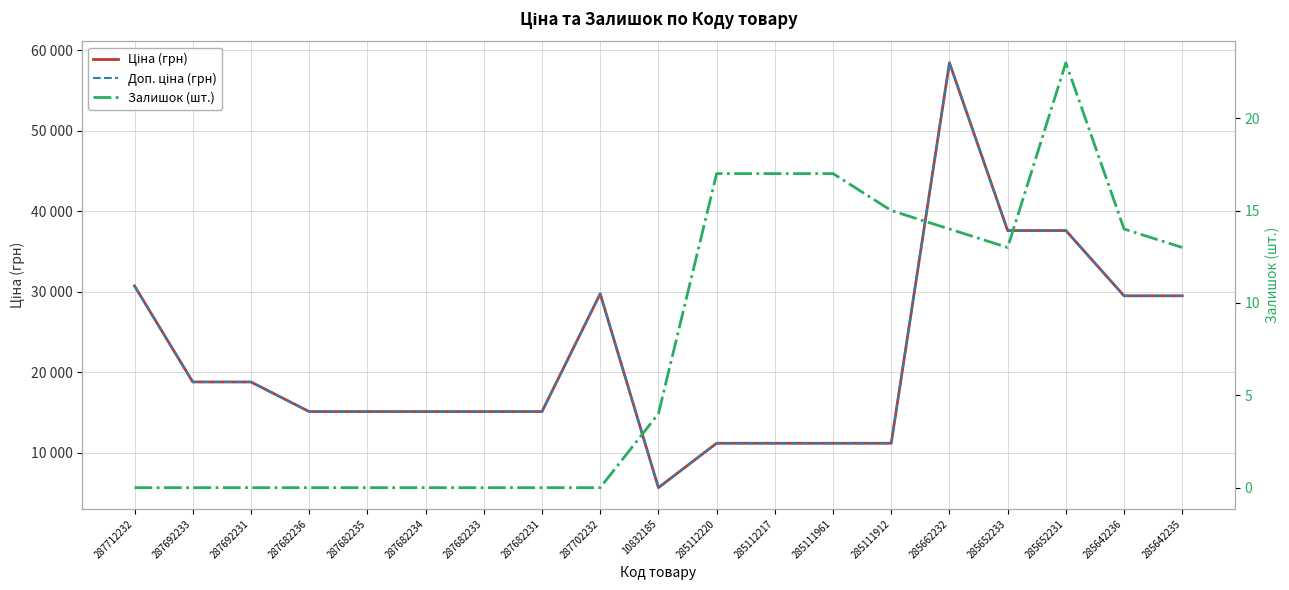

The Залишок (шт.) series shows 0.0 at 287682236. True or false?

True